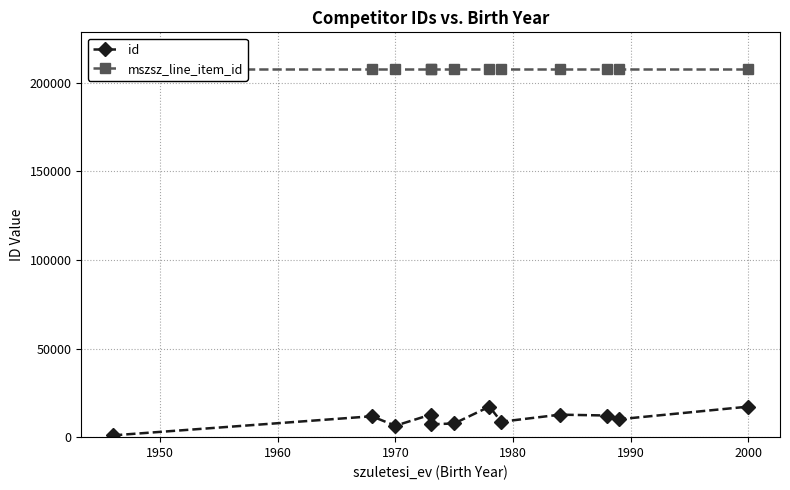

True or false: id and mszsz_line_item_id cross at least once.

False